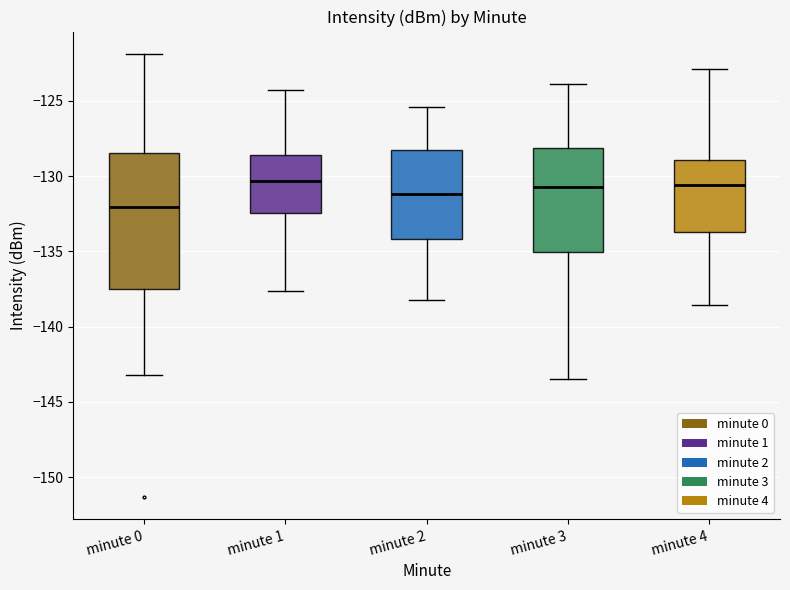

Where is the upper edge of the box for minute 1 on the y-axis? The values are not printed on the chart, so give them approximately, as read against the axis.

-128.5